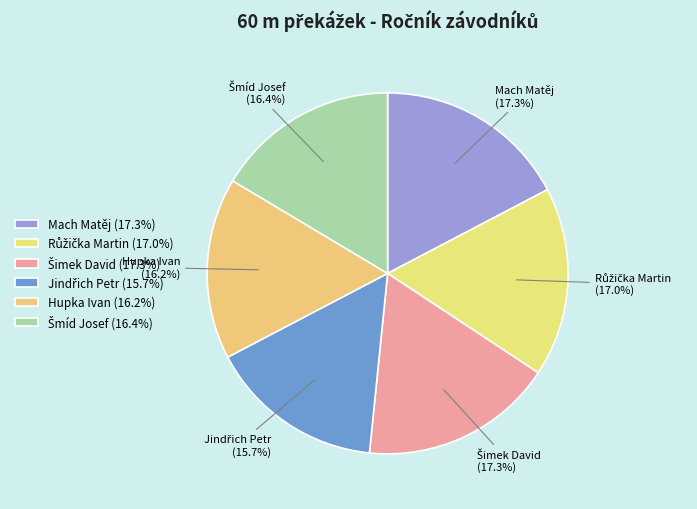

Does any single category account for the majority?

No